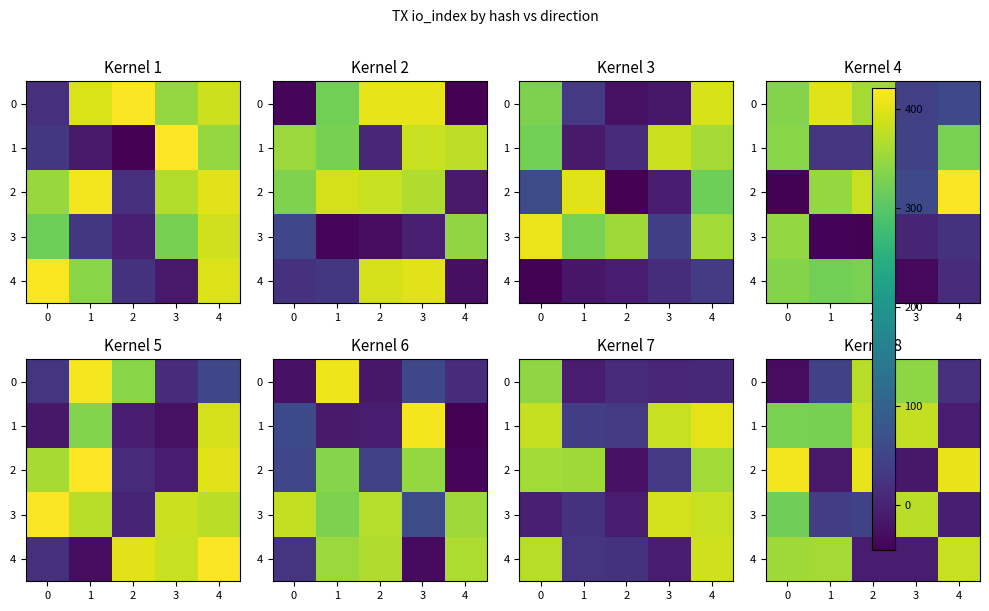

What is the greatest value displayed?

413.4